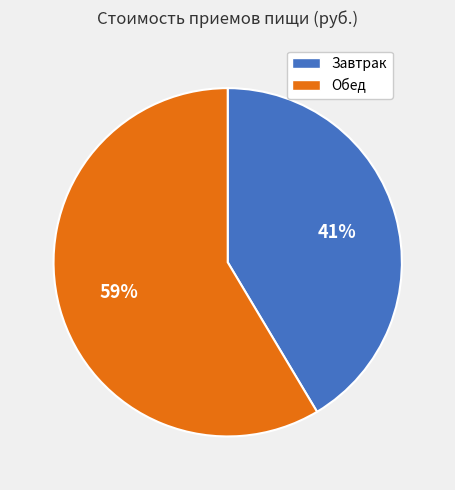

Combined, do Обед and Завтрак account for over 50%?

Yes